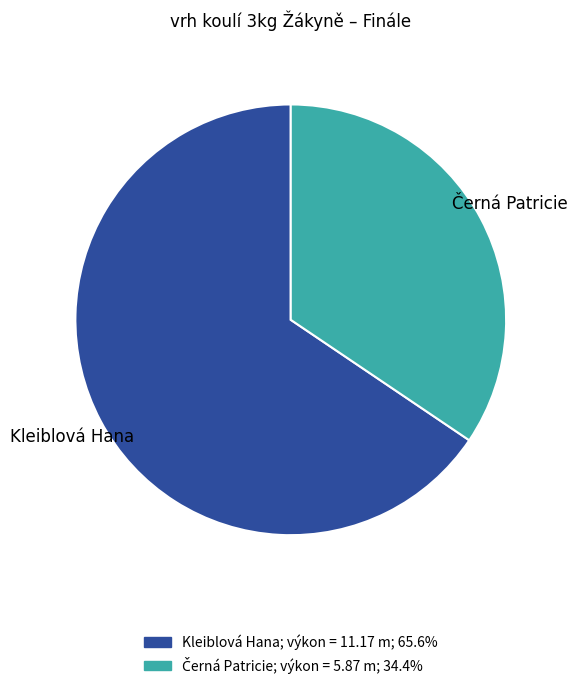

Does Kleiblová Hana account for over 50% of the chart?

Yes